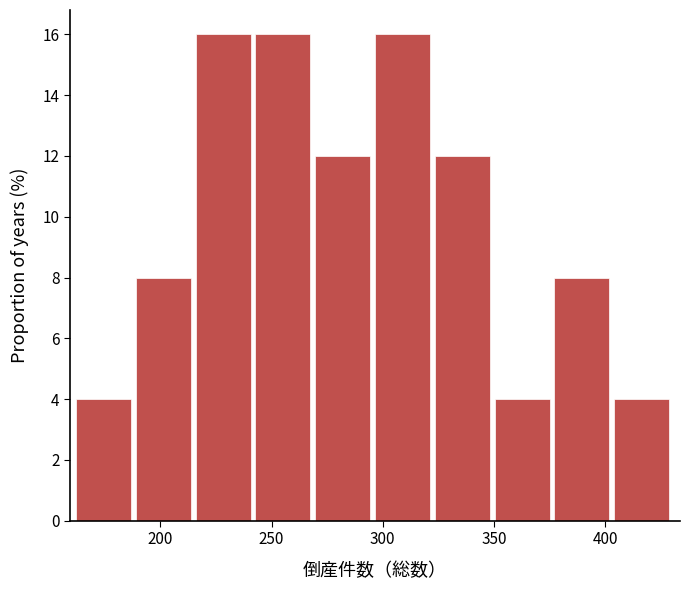

Reading left to right, list every bar in this chart as the range it spans on the x-axis followed by its height. Neither the bar edges nor the heights are printed on the chart, so give them approximately, as read against the axes.

160 to 190: 4
190 to 215: 8
215 to 245: 16
245 to 270: 16
270 to 295: 12
295 to 325: 16
325 to 350: 12
350 to 375: 4
375 to 405: 8
405 to 430: 4